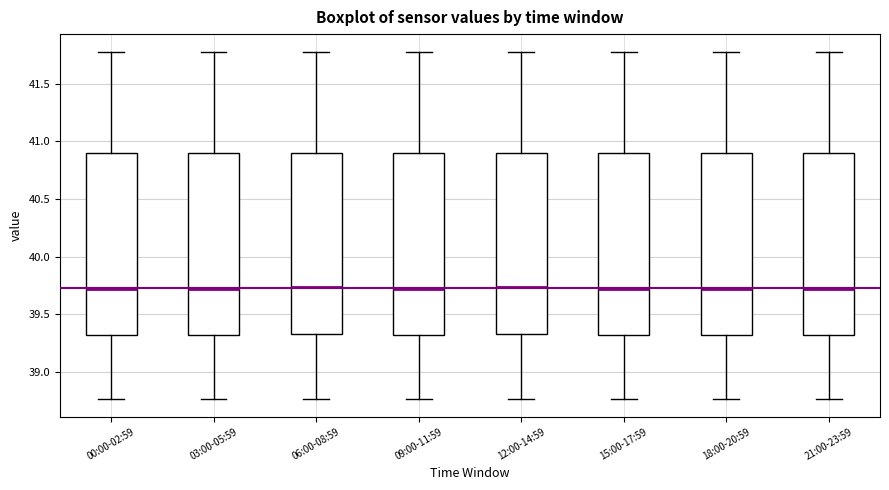

Reading left to right, transcribe this box plot: for each box, give where its median line is, the range the box spans, and where its two whiskers end, as read against the y-axis. The values are not printed on the chart, so give them approximately, as read against the axis.

00:00-02:59: median 39.70, box 39.30 to 40.90, whiskers 38.75 to 41.80
03:00-05:59: median 39.70, box 39.30 to 40.90, whiskers 38.75 to 41.80
06:00-08:59: median 39.75, box 39.35 to 40.90, whiskers 38.75 to 41.80
09:00-11:59: median 39.70, box 39.30 to 40.90, whiskers 38.75 to 41.80
12:00-14:59: median 39.75, box 39.35 to 40.90, whiskers 38.75 to 41.80
15:00-17:59: median 39.70, box 39.30 to 40.90, whiskers 38.75 to 41.80
18:00-20:59: median 39.70, box 39.30 to 40.90, whiskers 38.75 to 41.80
21:00-23:59: median 39.70, box 39.30 to 40.90, whiskers 38.75 to 41.80